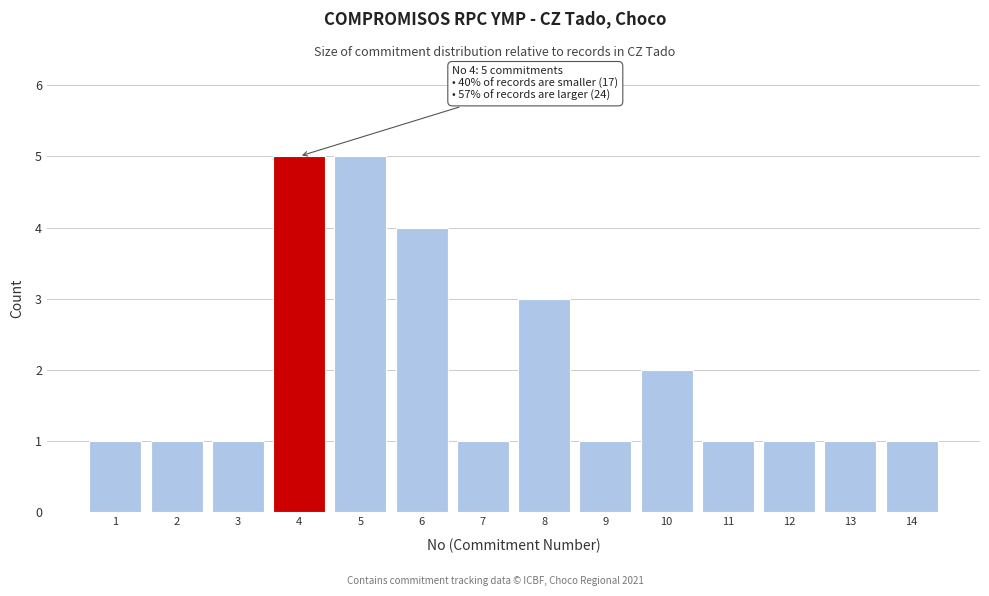

Reading left to right, what are all the values shown in this chart?

1	1	1	5	5	4	1	3	1	2	1	1	1	1